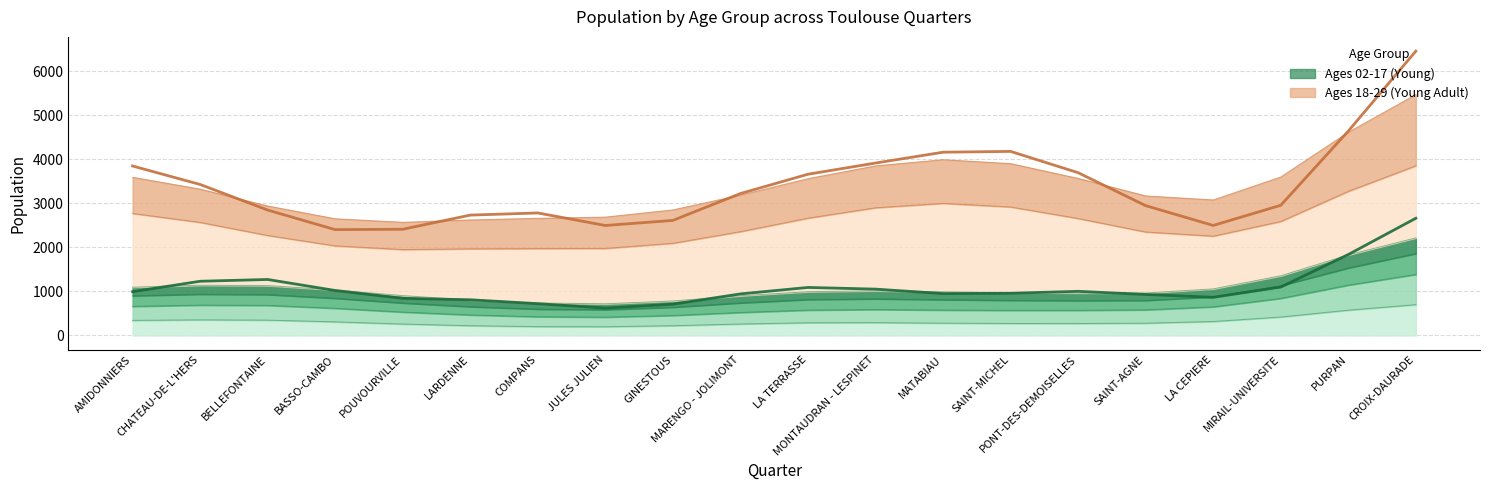

What is the label of the 11th point from the left?

LA TERRASSE